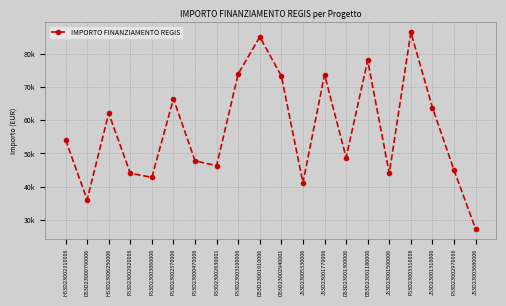

What position from the left is D53D23001180006?

15